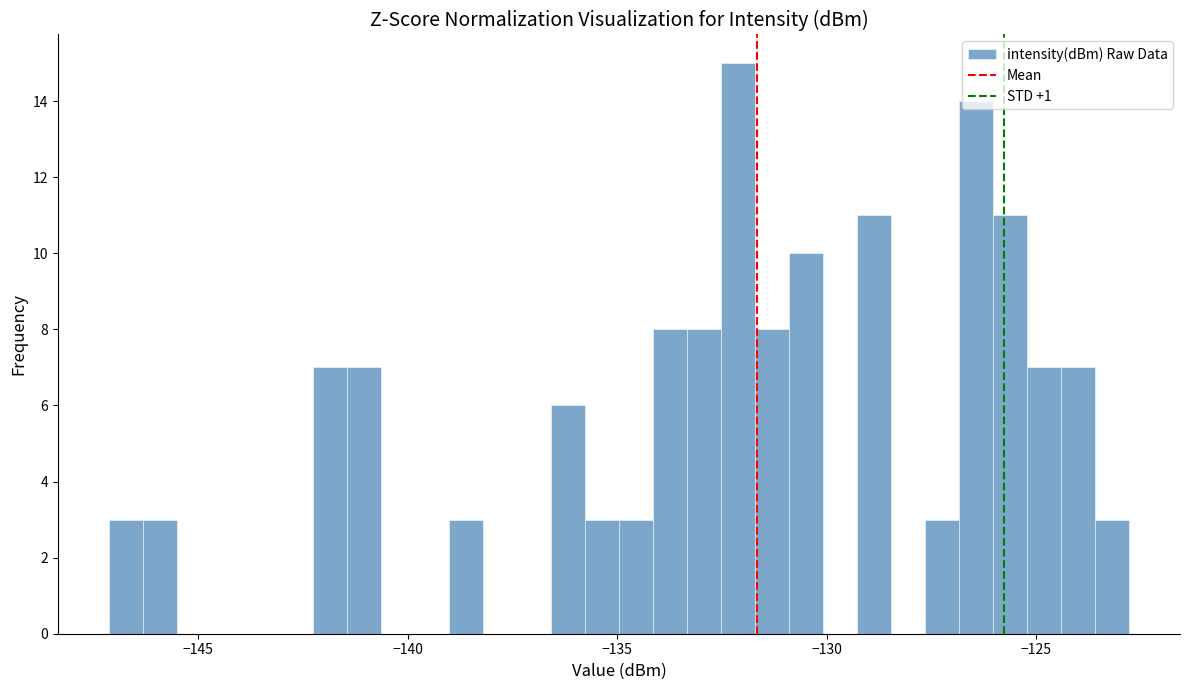

Read against the x-axis, roughly where is the centre of the tallest bar?

-132.0